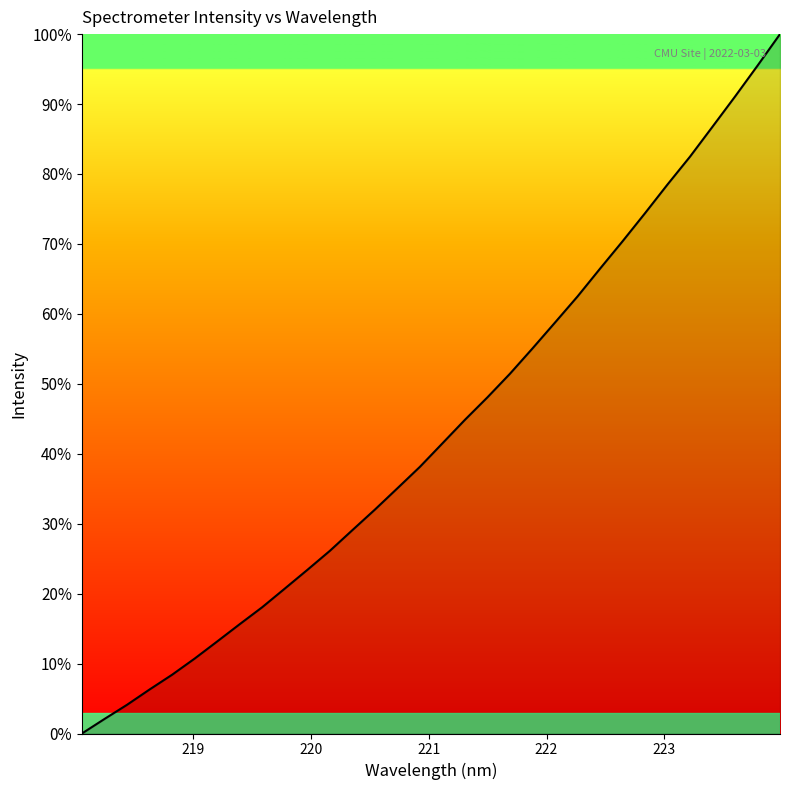

What is the greatest value displayed?

100.0